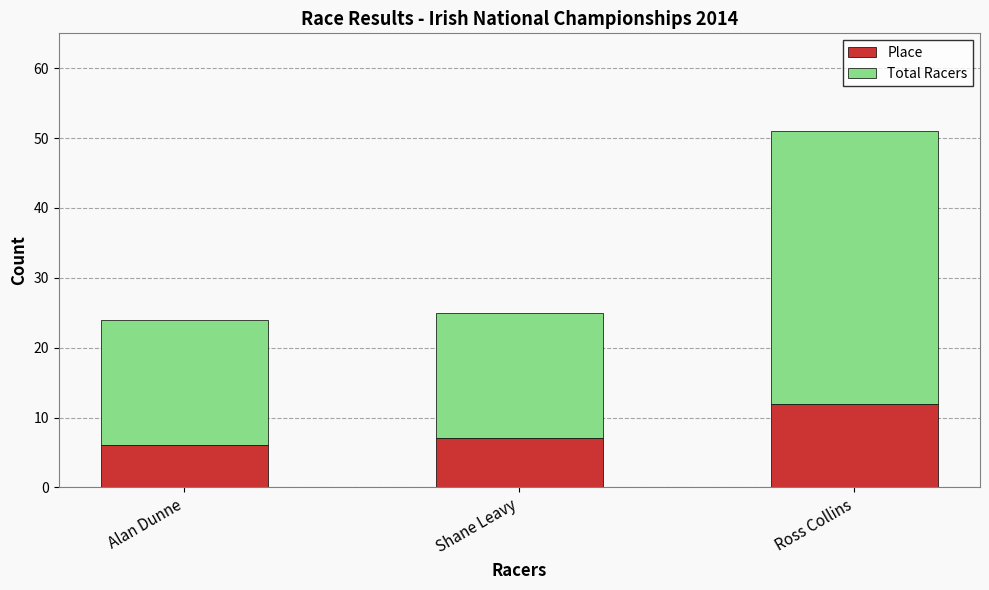

What is the average value of the Place series?

8